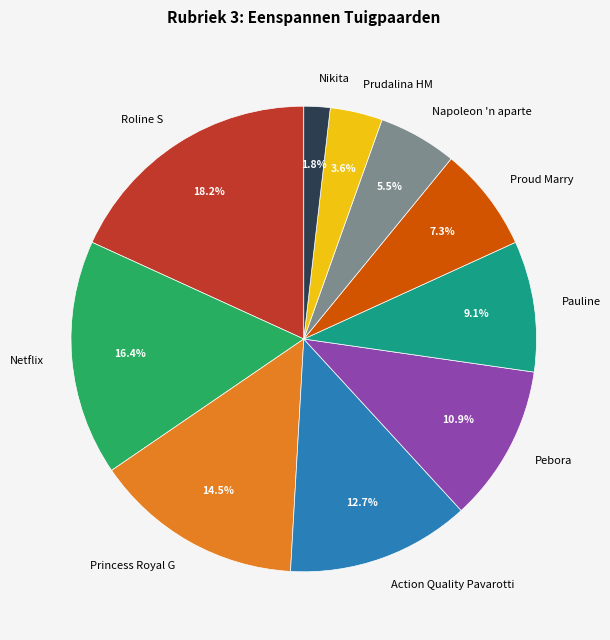

Which category has the biggest portion of the pie?

Roline S